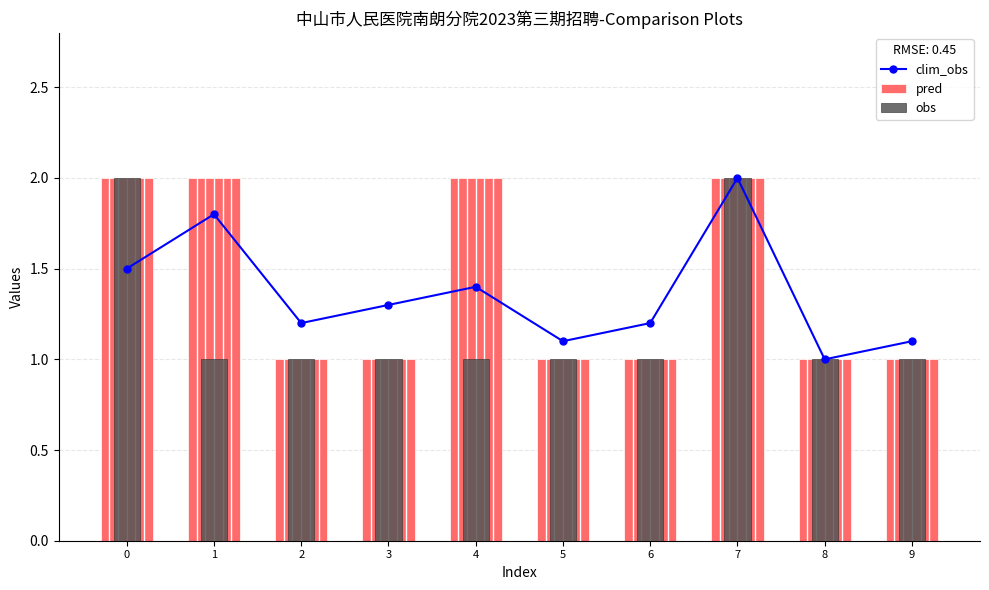

Where is clim_obs nearest to the value 1?

8